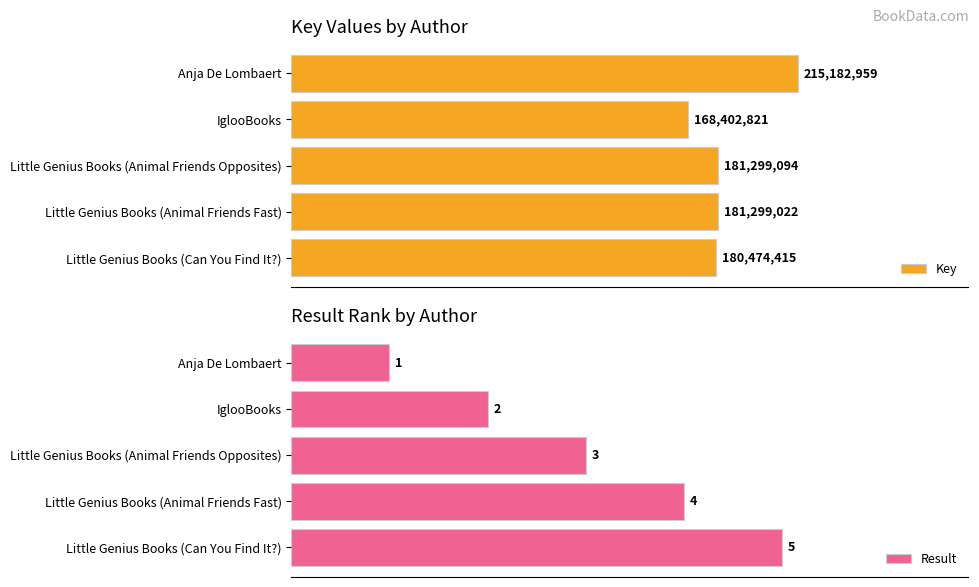

Is the value of Key at 1.5 greater than the value of Result at 0.0?

Yes